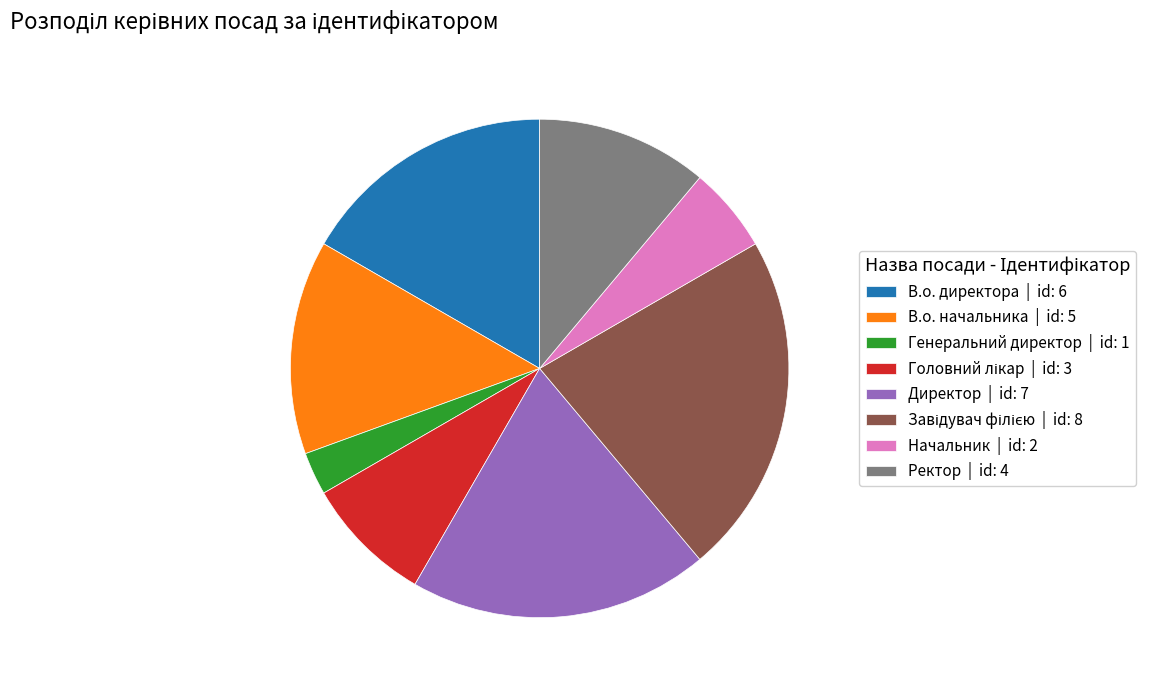

What is the smallest slice in the pie chart?

Генеральний директор